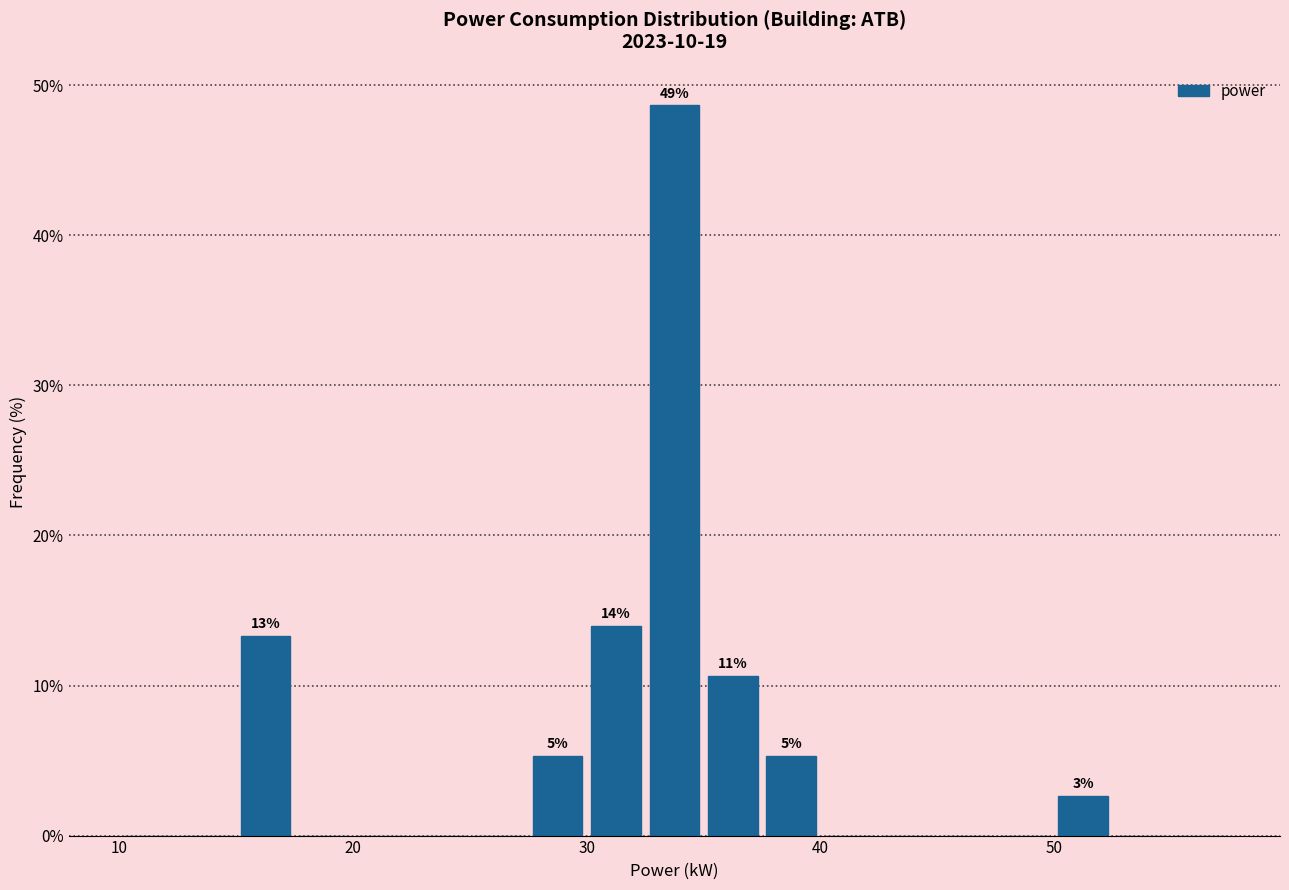

Around what value on the x-axis is the tallest bar? Give the approximate position of its centre, as read against the axis.

34